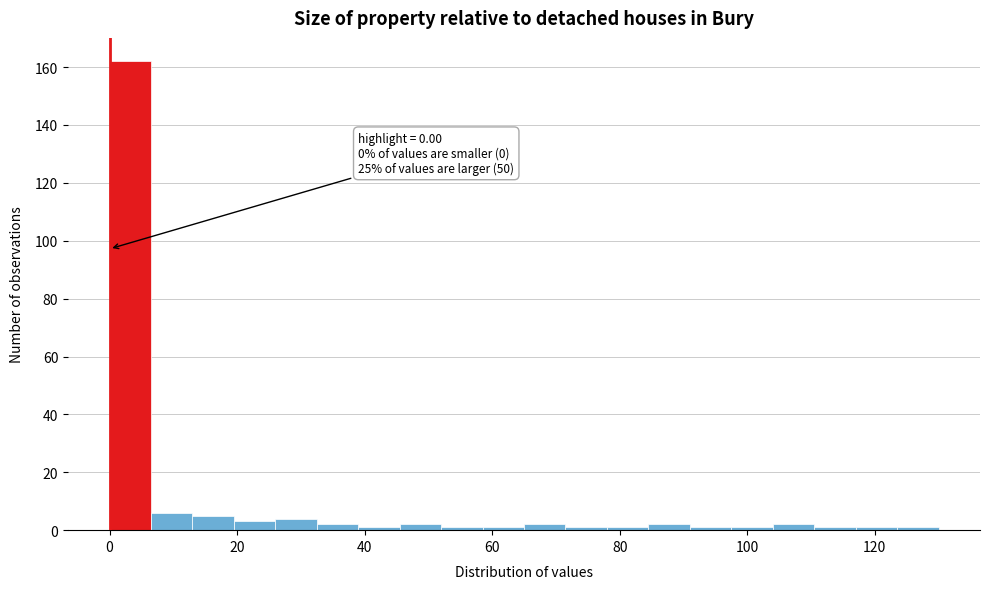

Around what value on the x-axis is the tallest bar? Give the approximate position of its centre, as read against the axis.

4